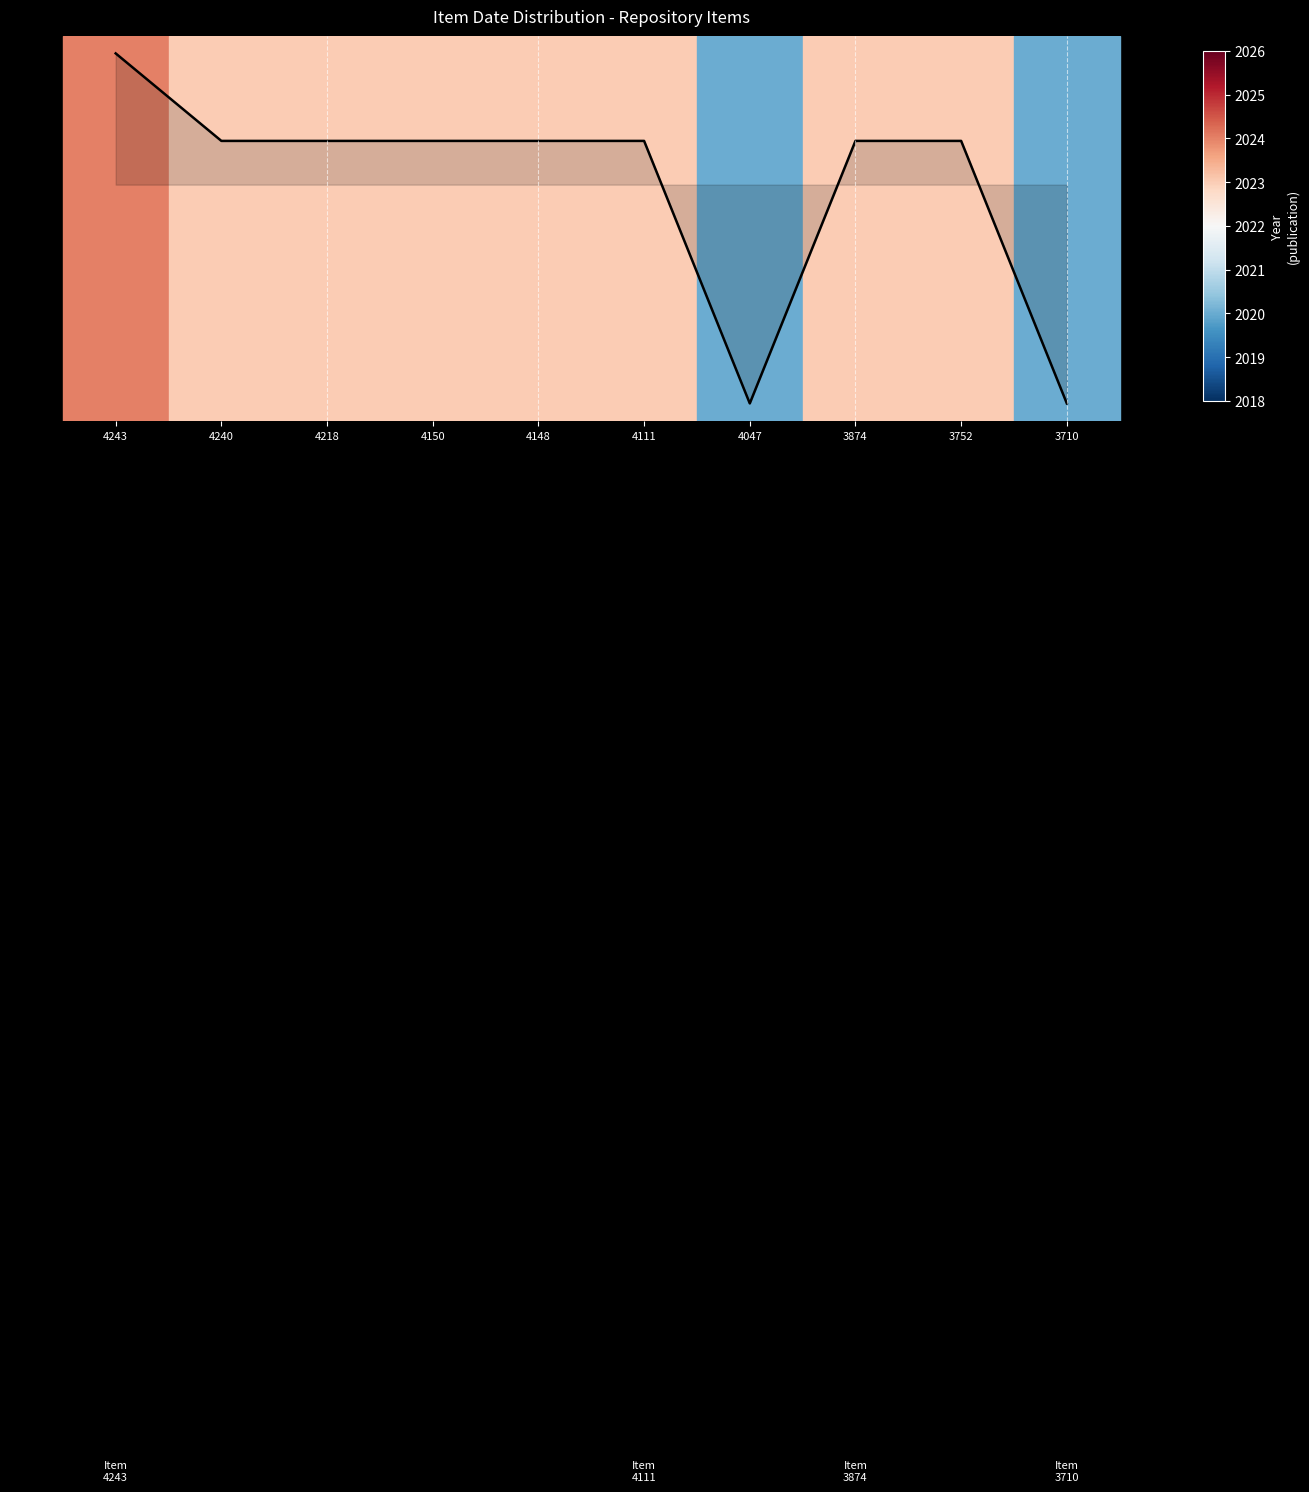

Does the chart display data point markers on the line(s)?

No